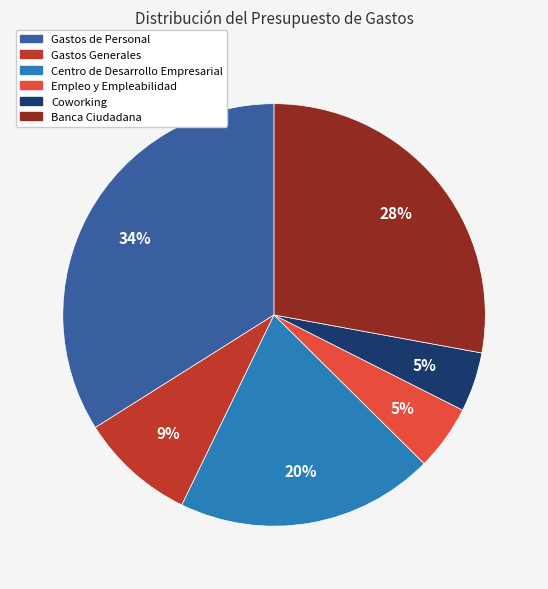

What is the ratio of the value at Banca Ciudadana to the value at Gastos de Personal?

0.8